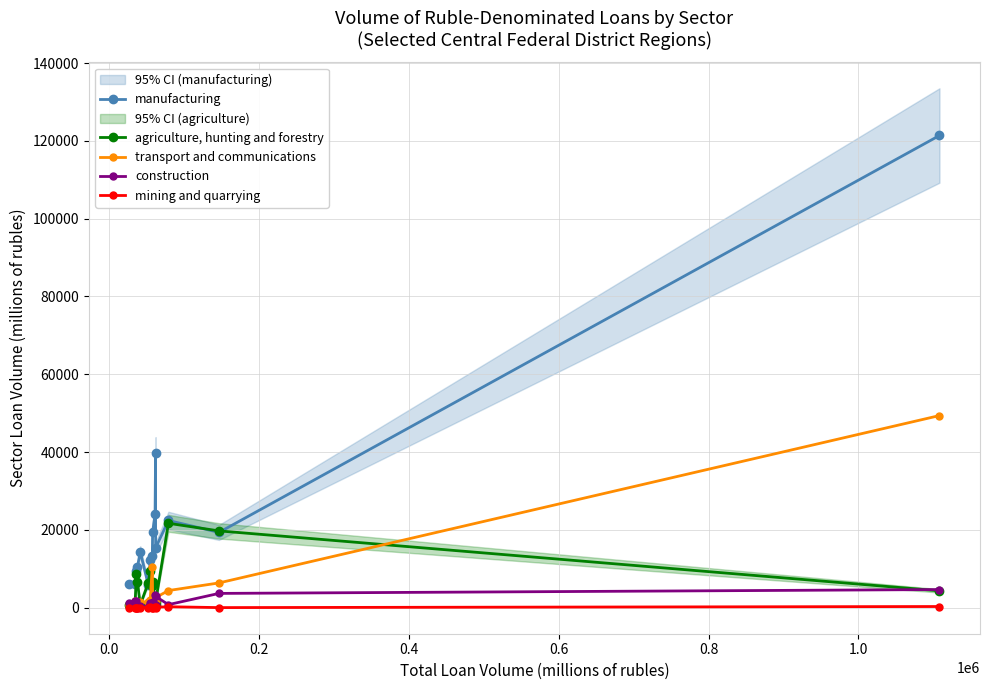

Does the chart have visible grid lines?

Yes